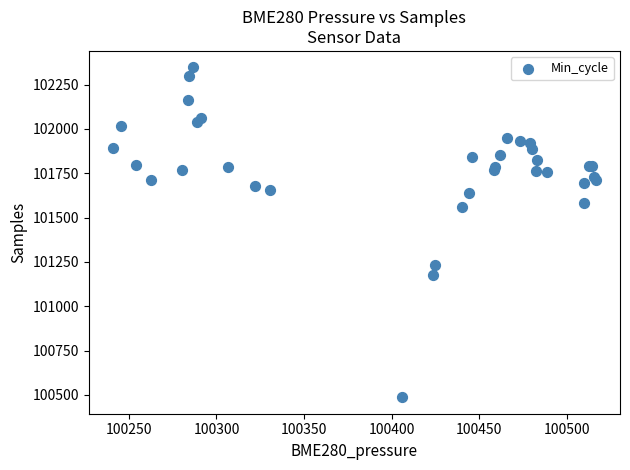

What Y value in the scatter plot is closest to 101417?

101558